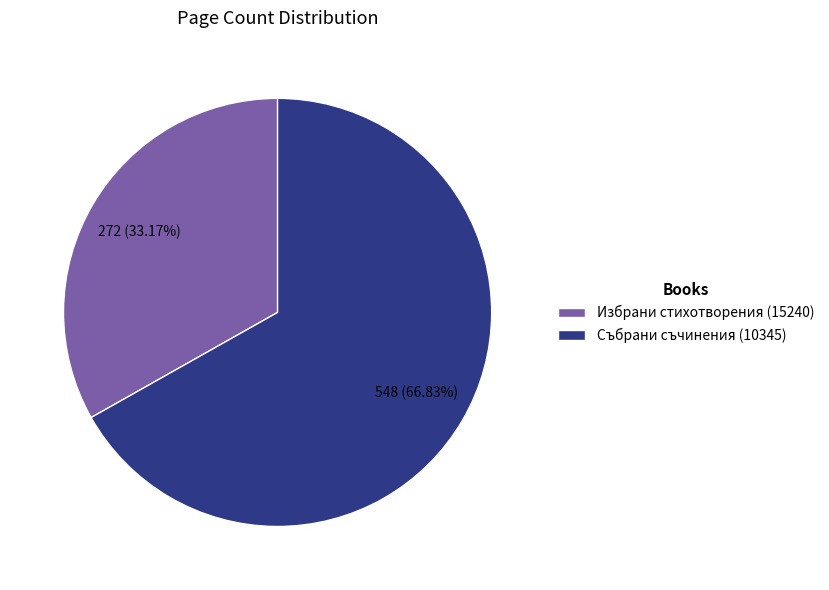

Between Избрани стихотворения (15240) and Събрани съчинения (10345), which is larger?

Събрани съчинения (10345)